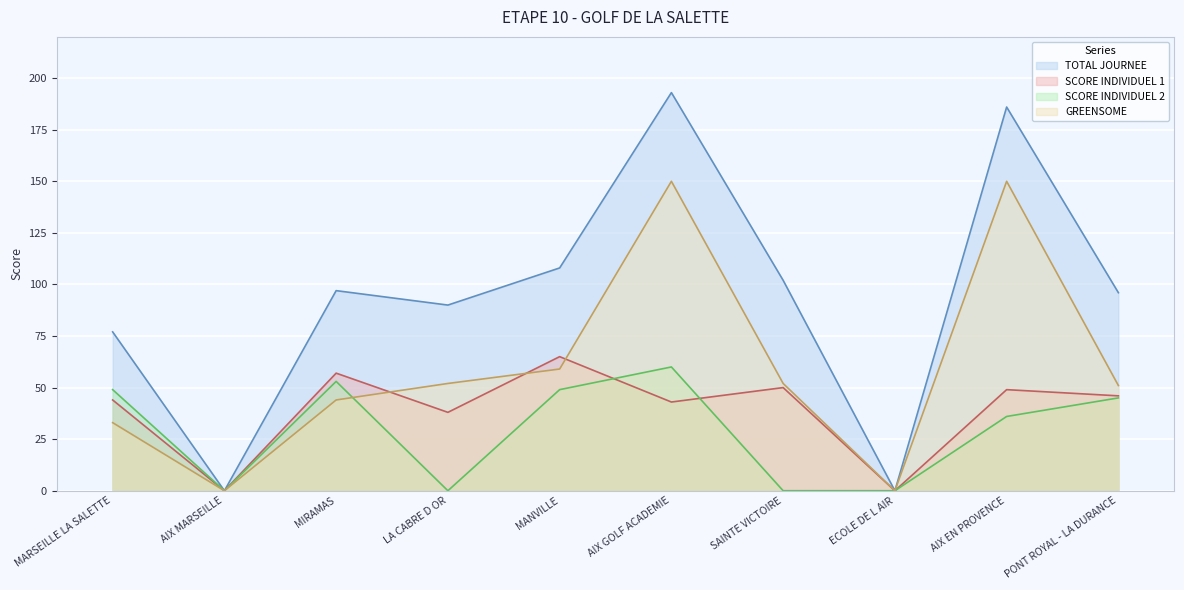

At which category is the sum across all series the highest?

AIX GOLF ACADEMIE